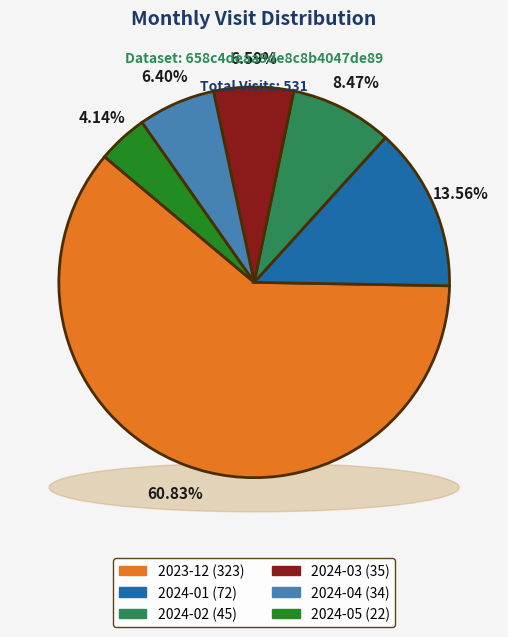

How many slices are in this pie chart?

6